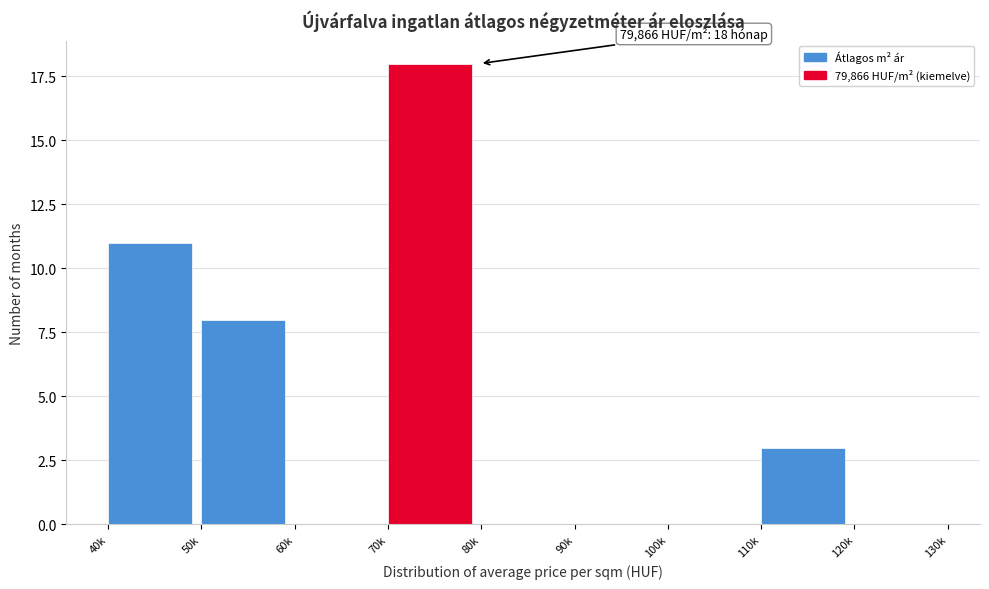

Reading right to left, transcribe all the data shown in this chart.

120k=0	110k=3	100k=0	90k=0	80k=0	70k=18	60k=0	50k=8	40k=11